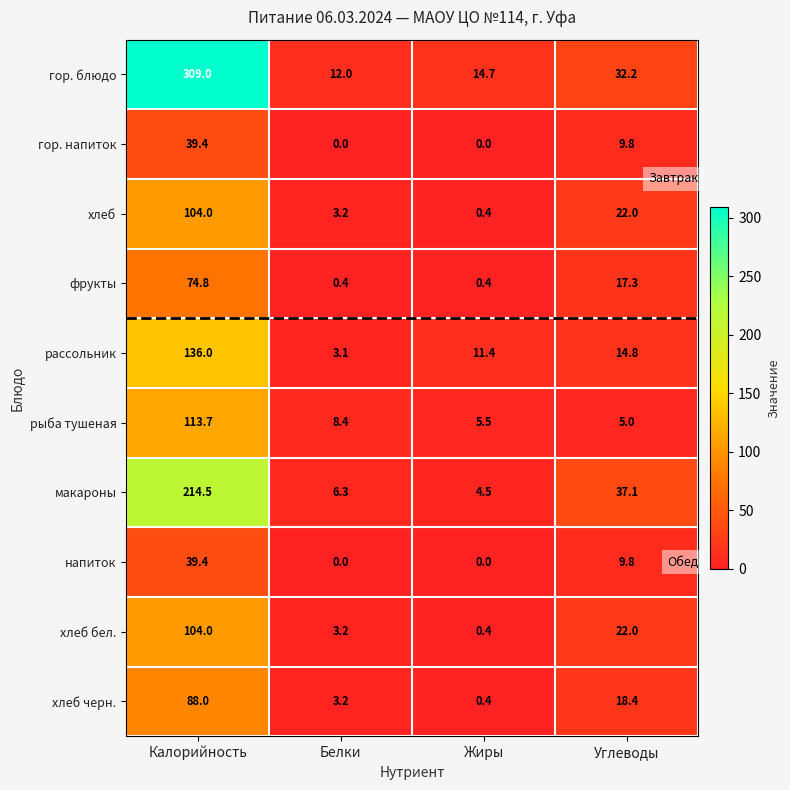

What value does the хлеб series have at Жиры?

0.4